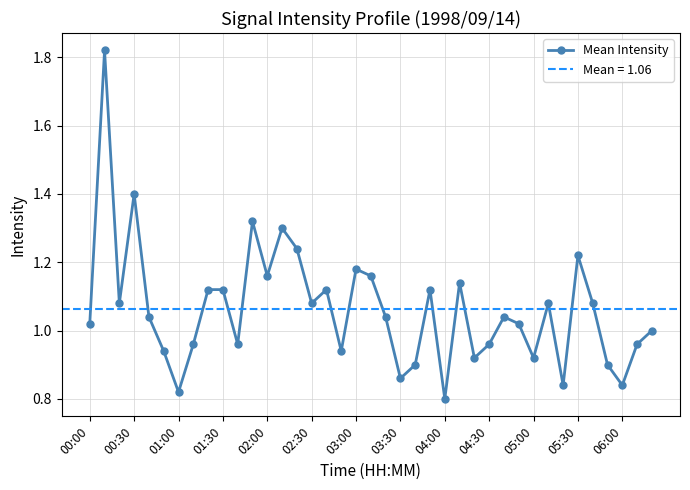

True or false: Mean Intensity has more than 0 points higher than both neighbors.

True